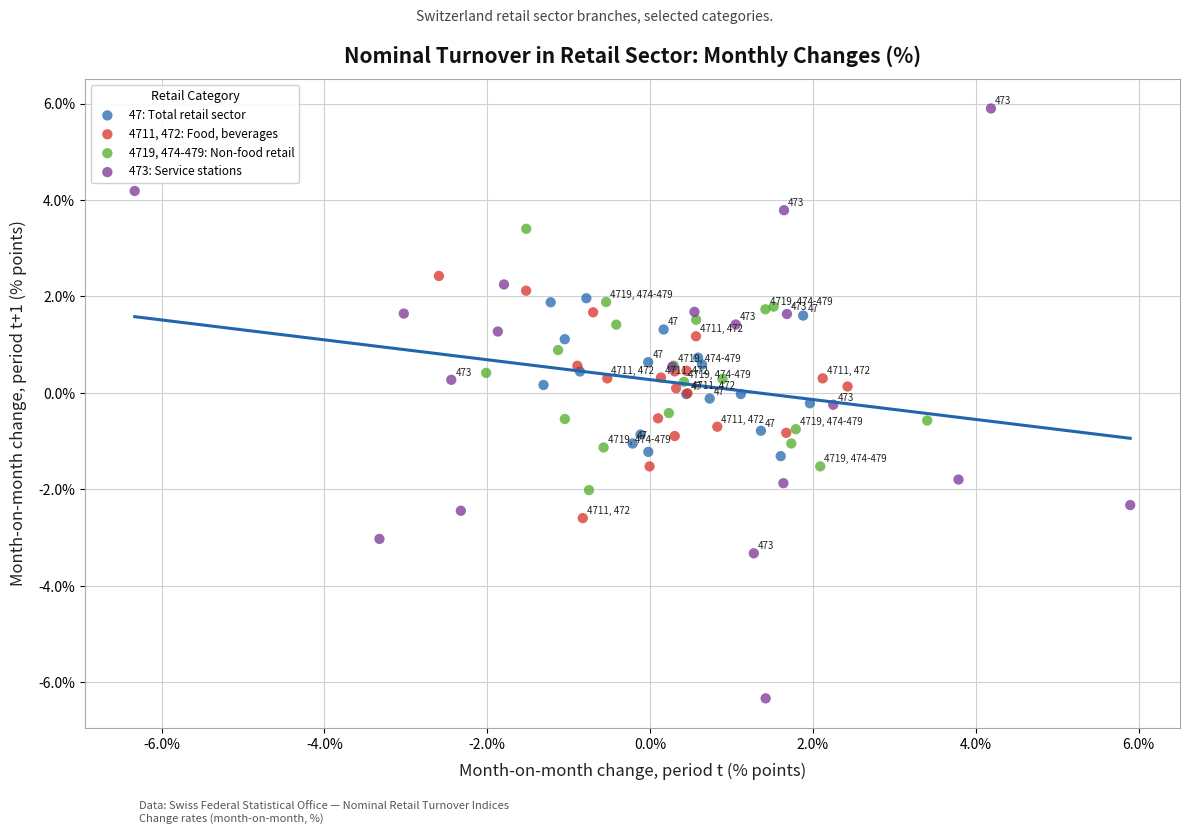

Which series has the widest spread of Y values?

473: Service stations